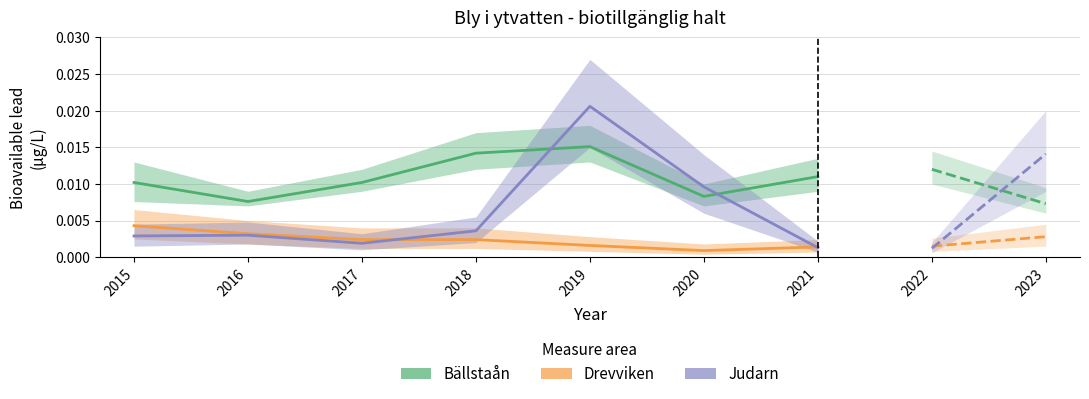

Which has a higher value, 2020 or 2021?

2021